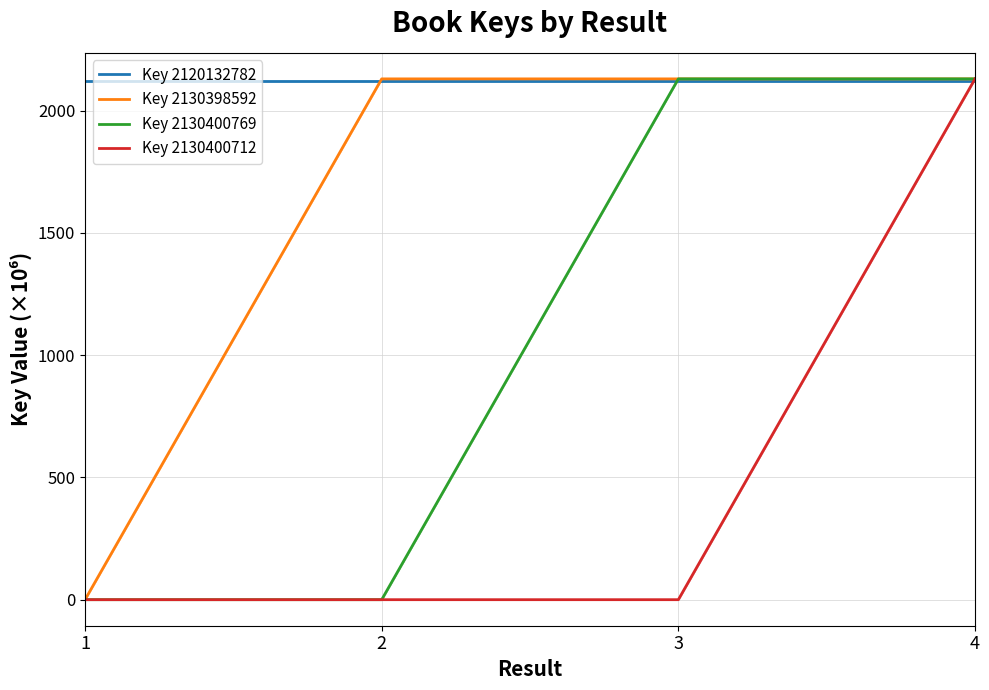

Is the value of Key 2120132782 at 4 greater than the value of Key 2130398592 at 2?

No